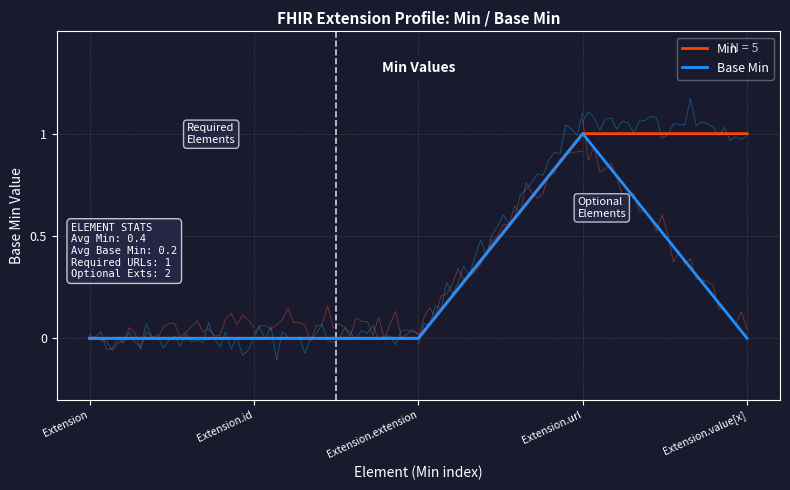

List the series in order of their peak value, lowest first.

Min, Base Min